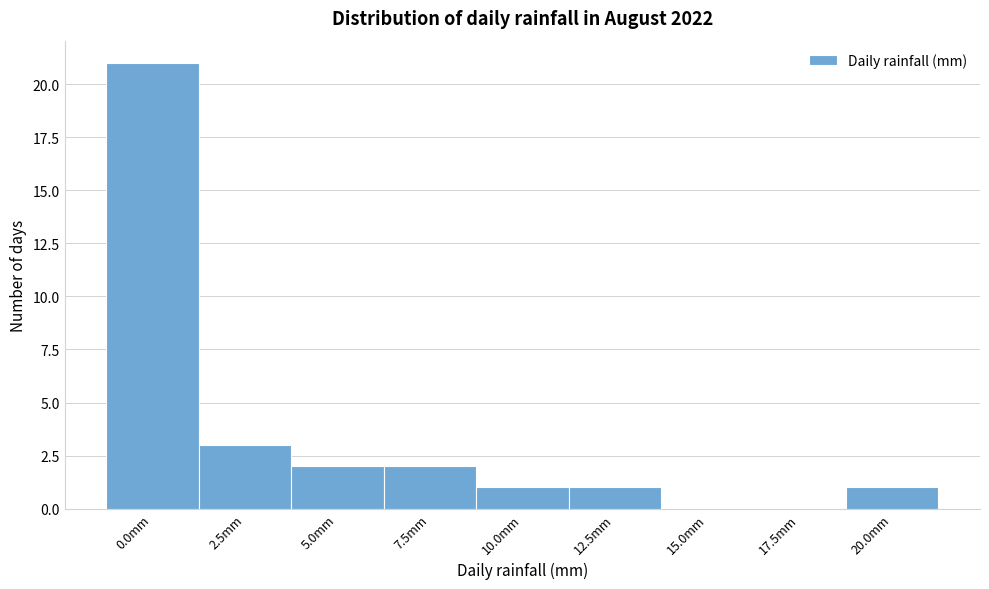

Reading left to right, what are all the values shown in this chart?

0.0mm=21	2.5mm=3	5.0mm=2	7.5mm=2	10.0mm=1	12.5mm=1	15.0mm=0	17.5mm=0	20.0mm=1